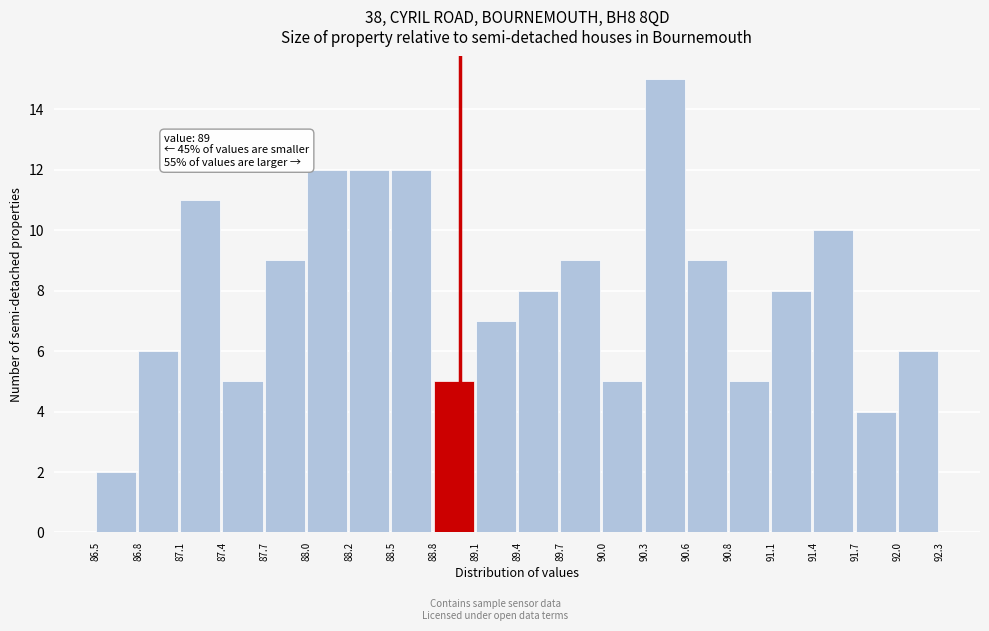

Over which range of the x-axis is the bar tallest?

90.3 to 90.6